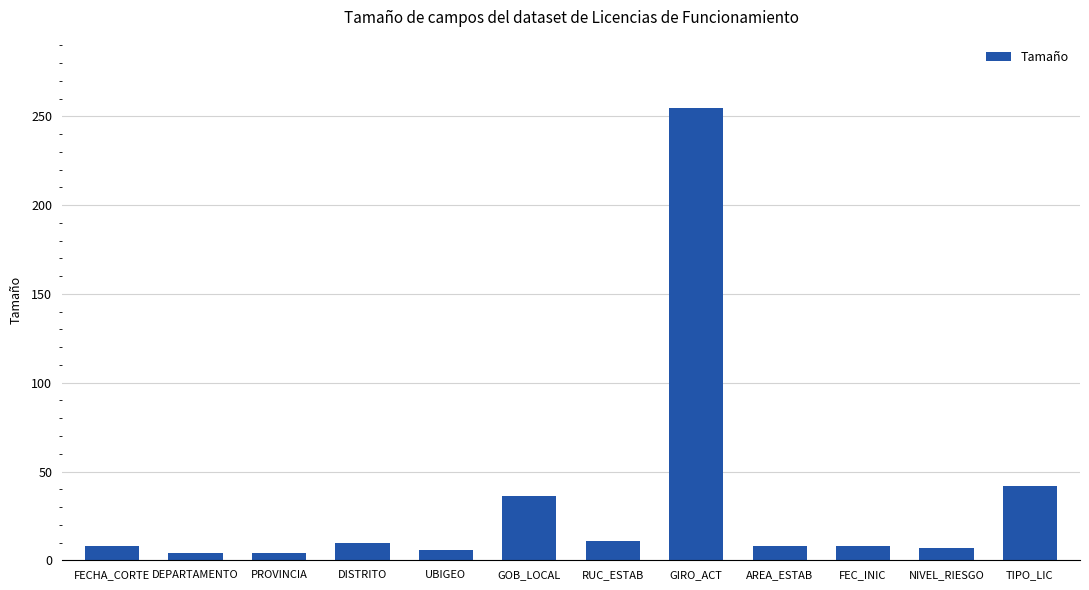

Count the number of data series in this chart.

1